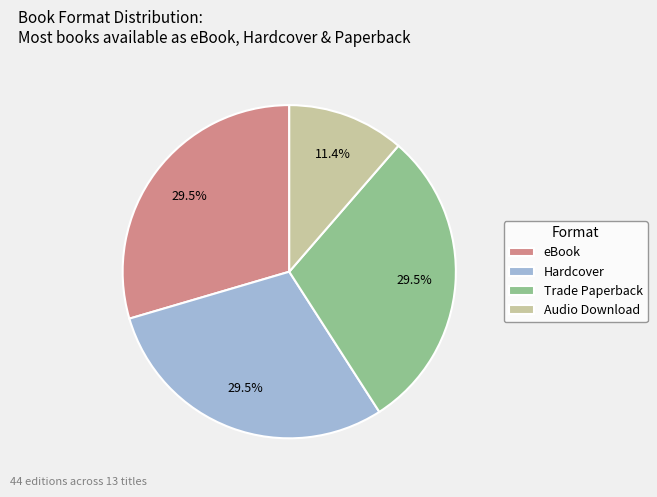

Approximately how many times larger is the value at eBook compared to Hardcover?

1.0